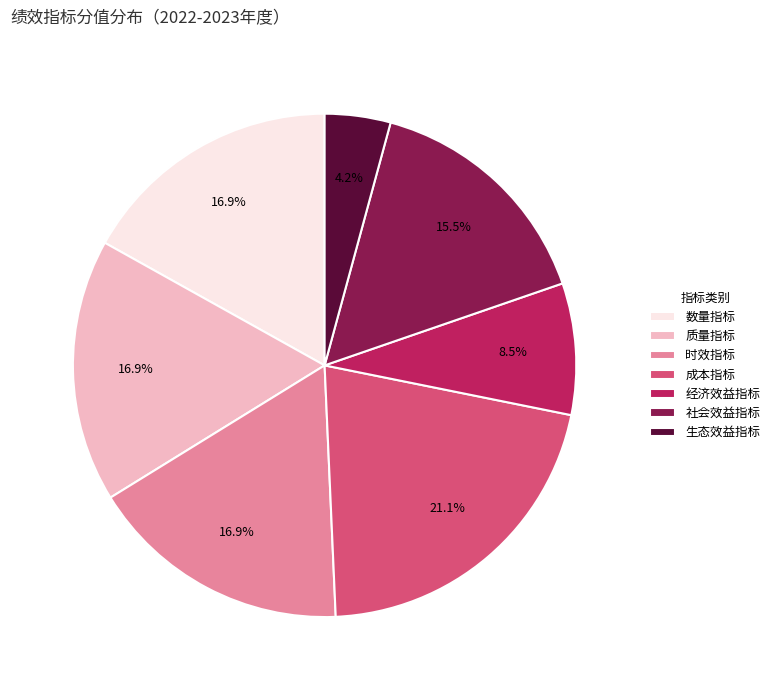

Between 生态效益指标 and 社会效益指标, which is larger?

社会效益指标